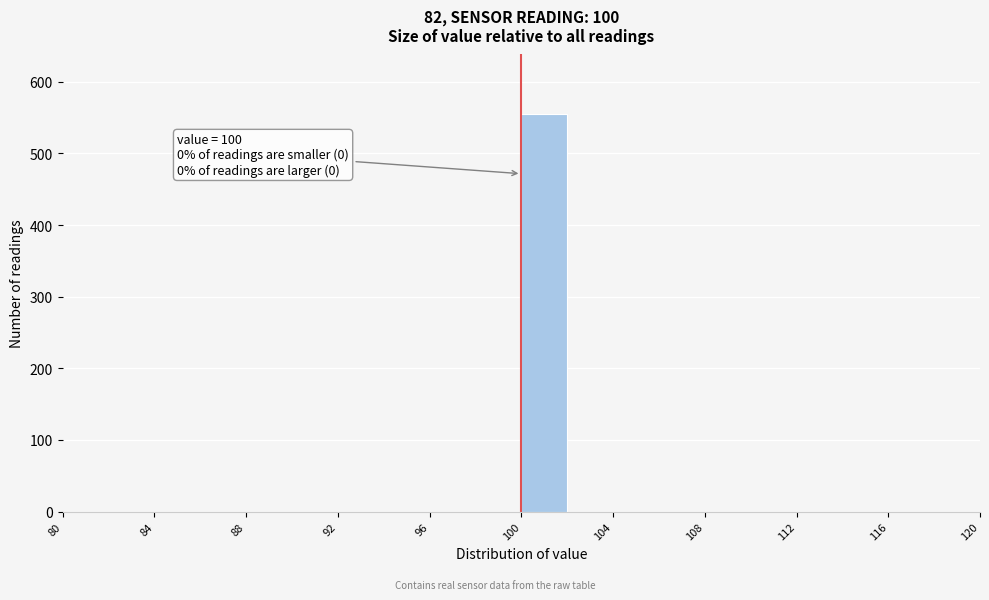

Over which range of the x-axis is the bar tallest?

100 to 102